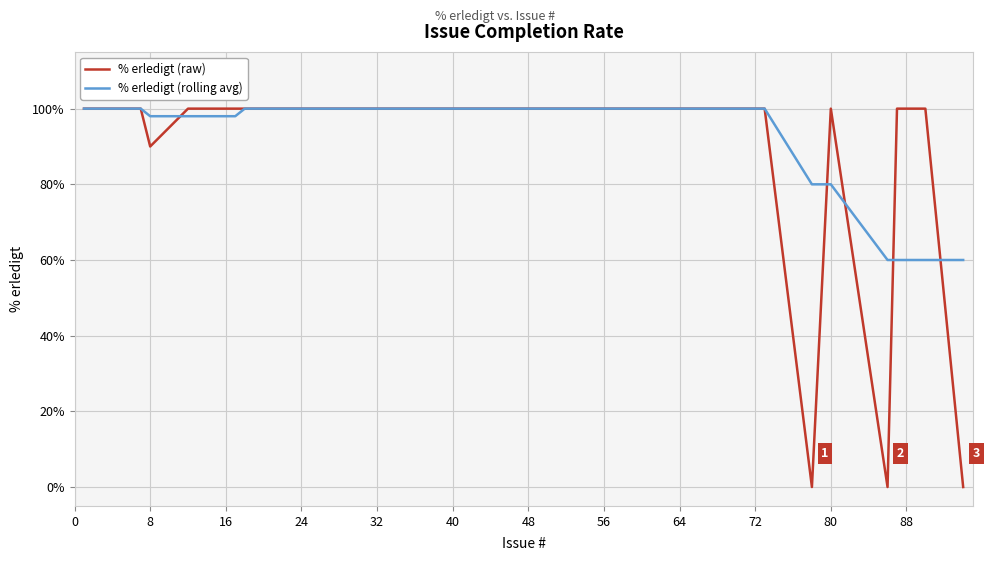

What is the maximum value for % erledigt (rolling avg)?

100